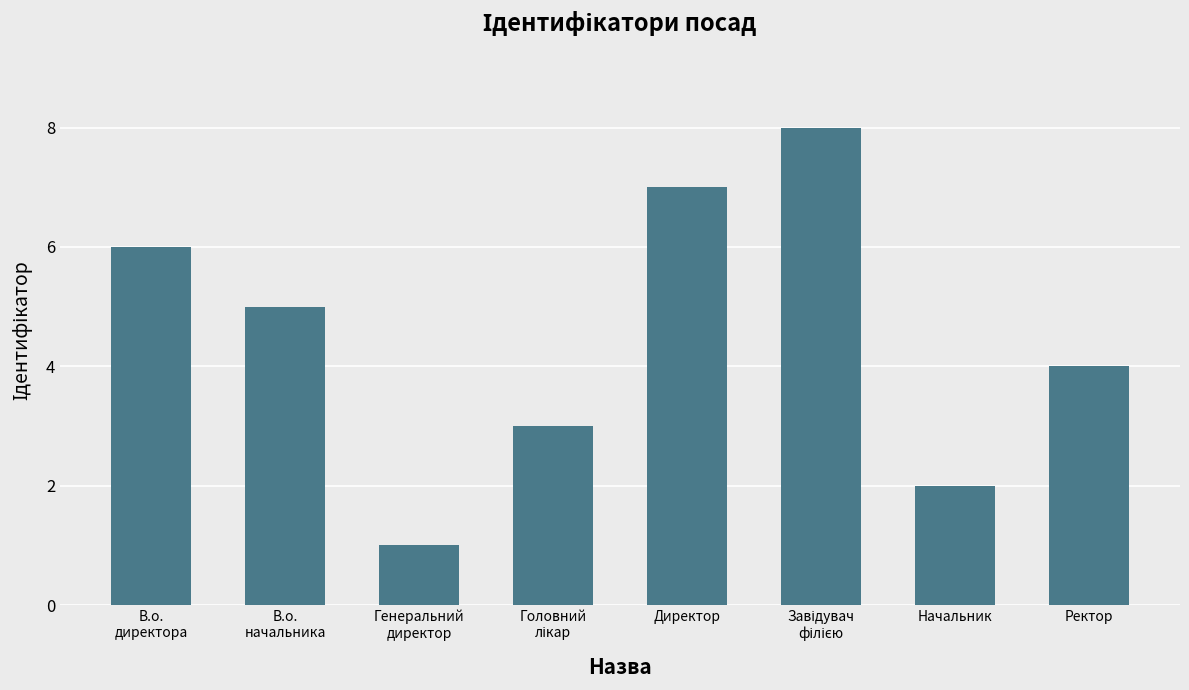

Is it true that the value at Начальник is 2?

True